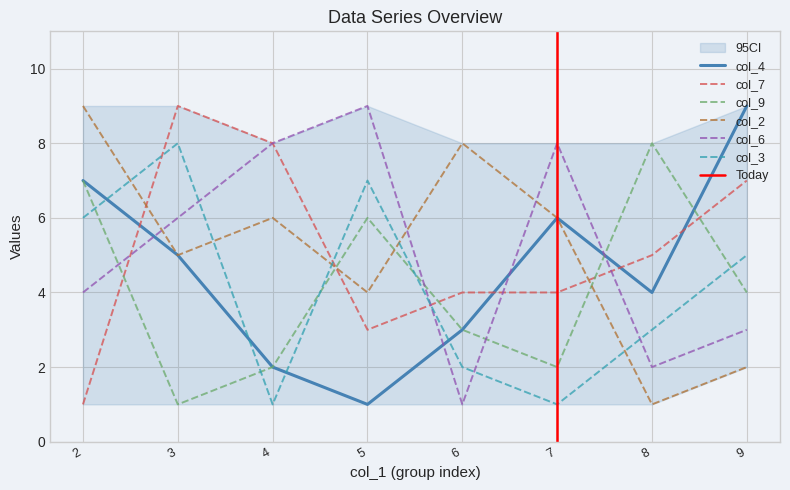

List the series in order of their peak value, lowest first.

col_9, col_3, col_4, col_7, col_2, col_6